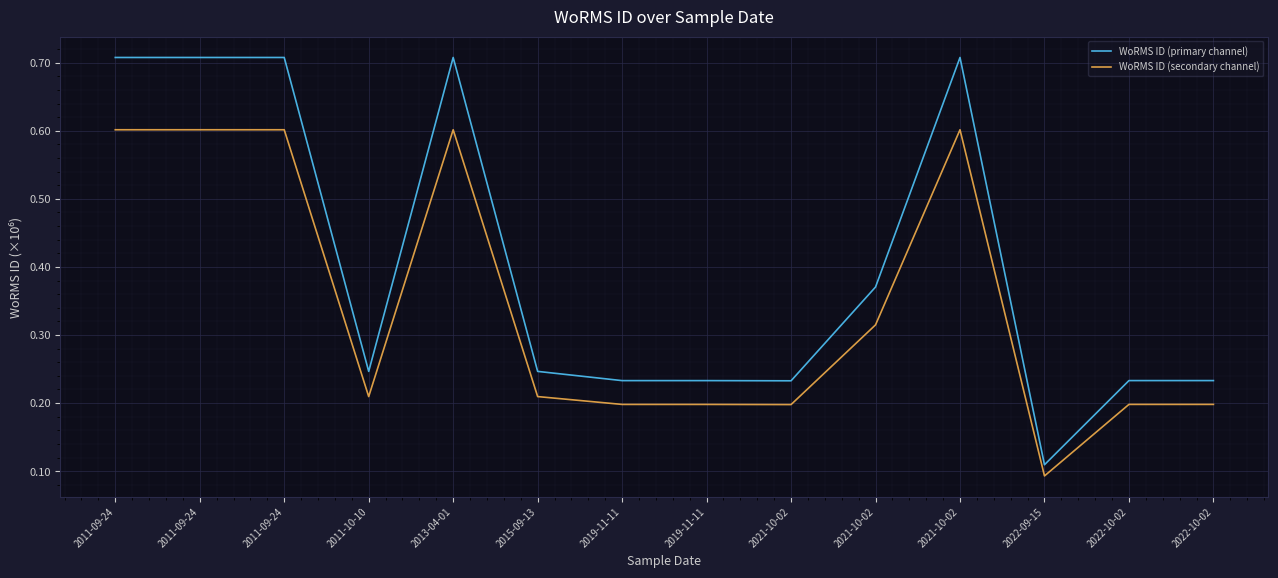

Between 2011-09-24 and 2022-09-15, which is larger?

2011-09-24